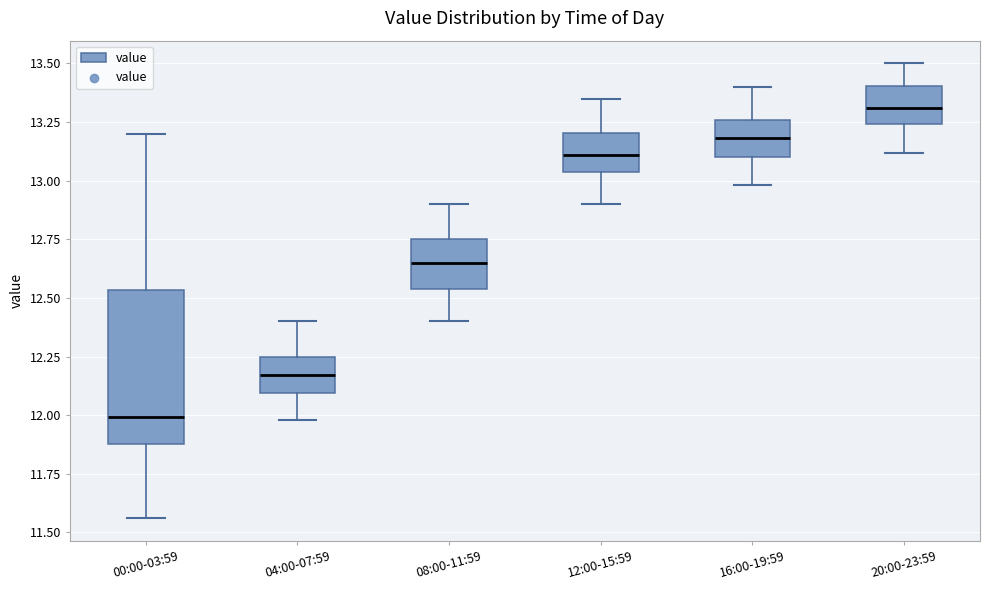

Which box is the tallest, from its lower edge to its upper edge?

00:00-03:59